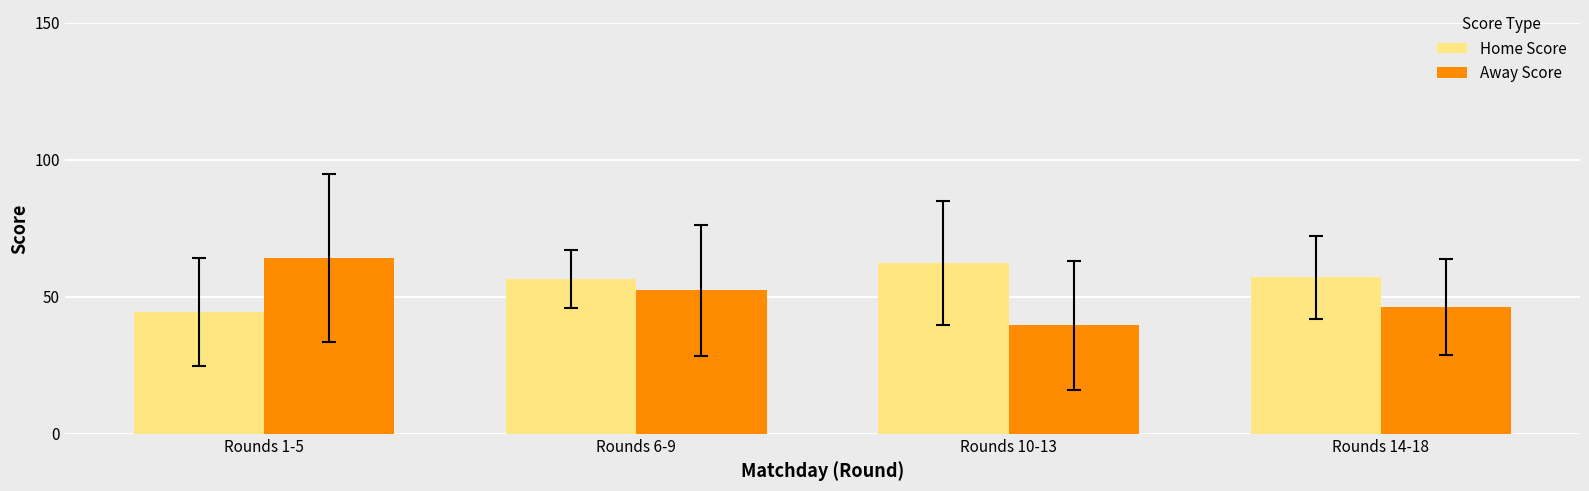

True or false: Home Score has a value of 57.0 at Rounds 14-18.

True